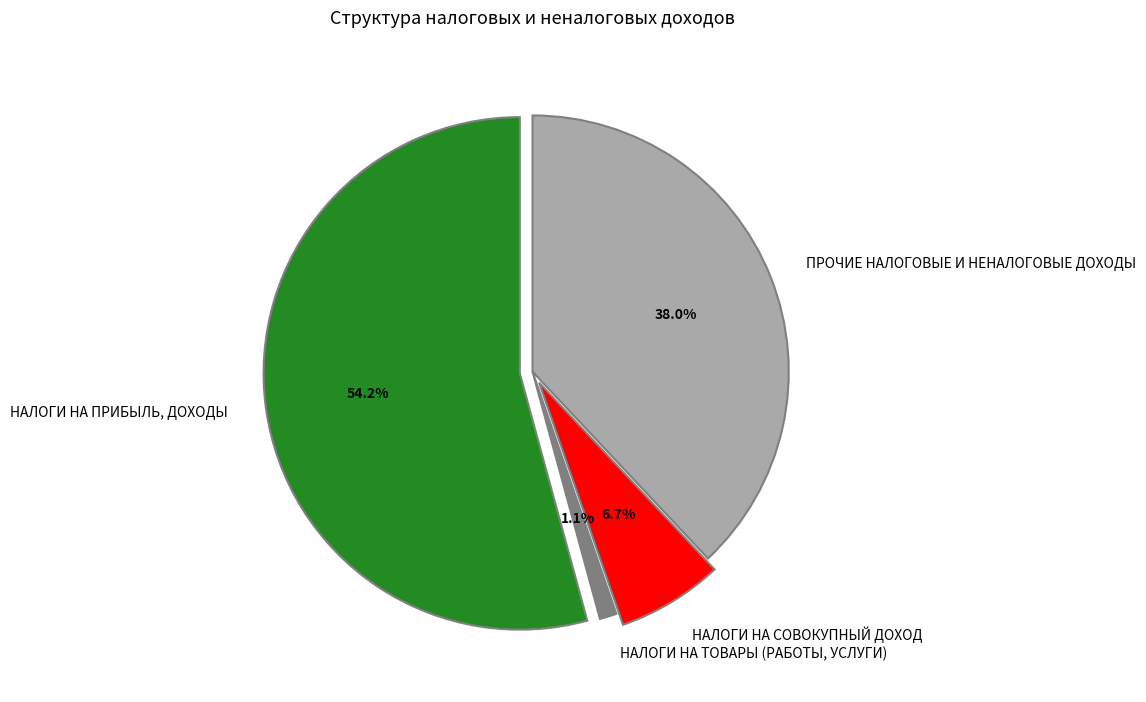

What percentage is NOT represented by НАЛОГИ НА ПРИБЫЛЬ, ДОХОДЫ?

45.8%